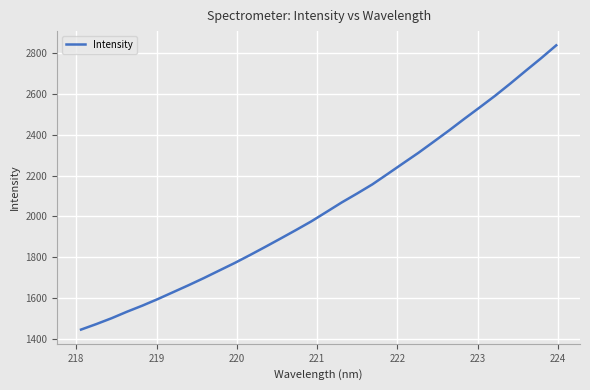

What is the minimum value shown in the chart?

1444.1